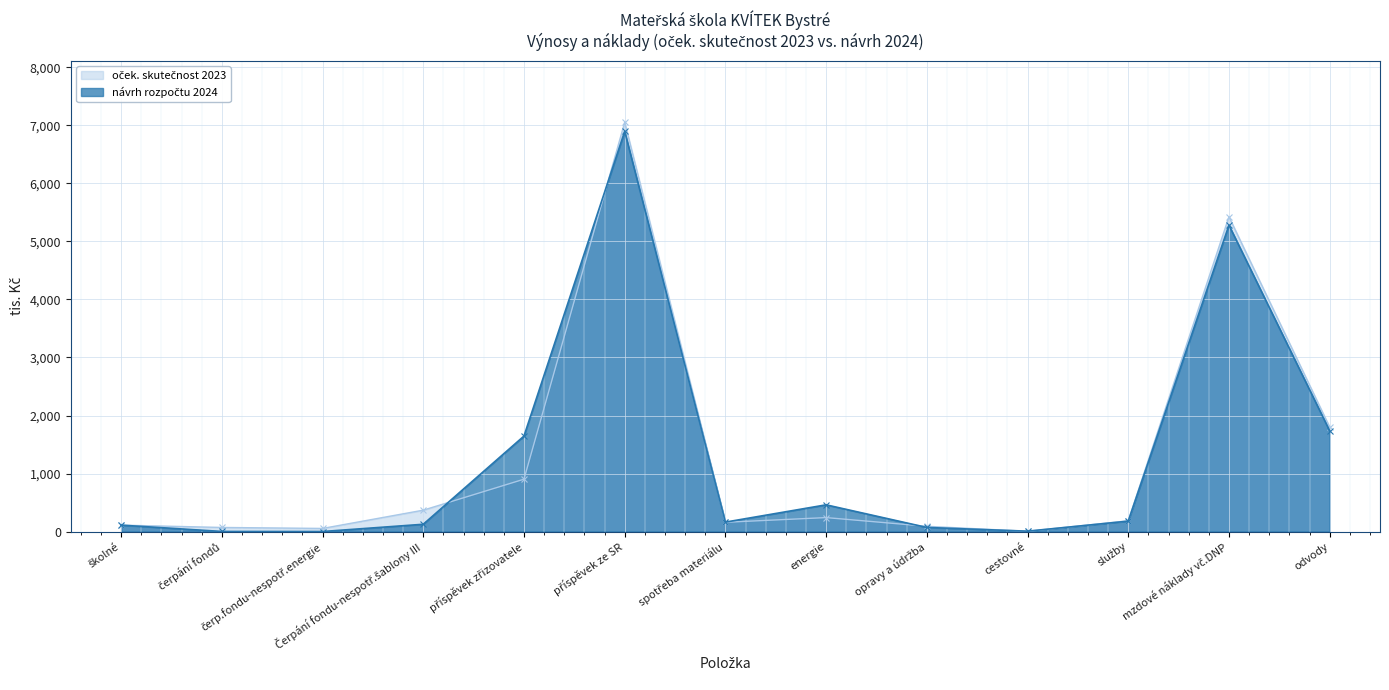

Does the chart display data point markers on the line(s)?

Yes